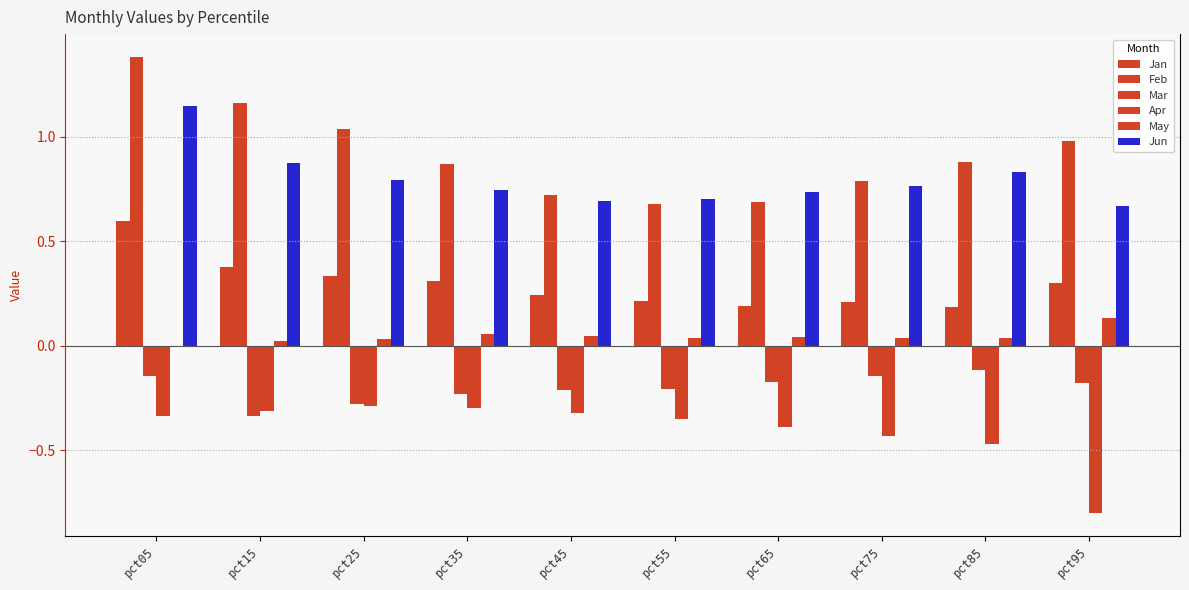

How many distinct data groups are displayed?

6